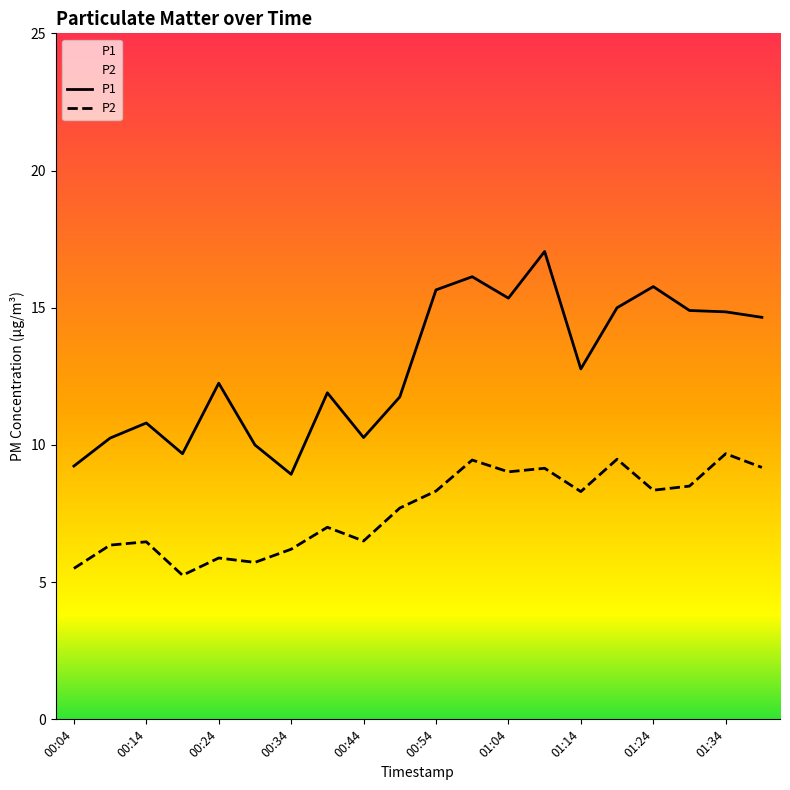

The P2 series shows 12.2 at 01:04. True or false?

False